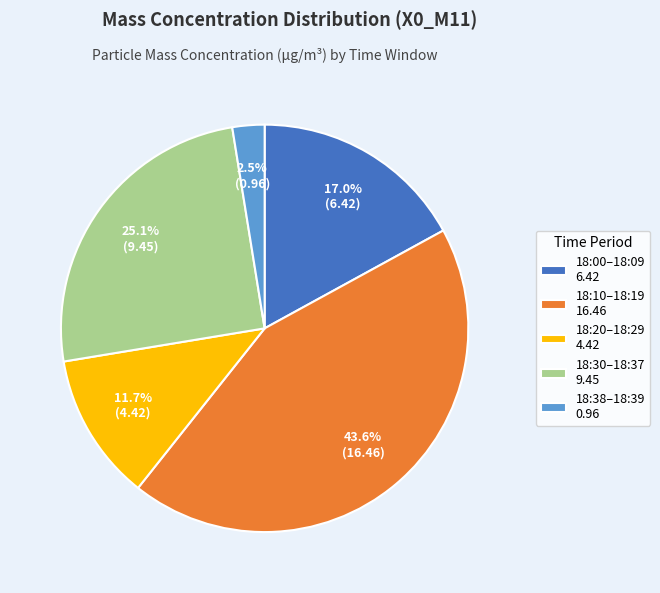

Does any single category account for the majority?

No